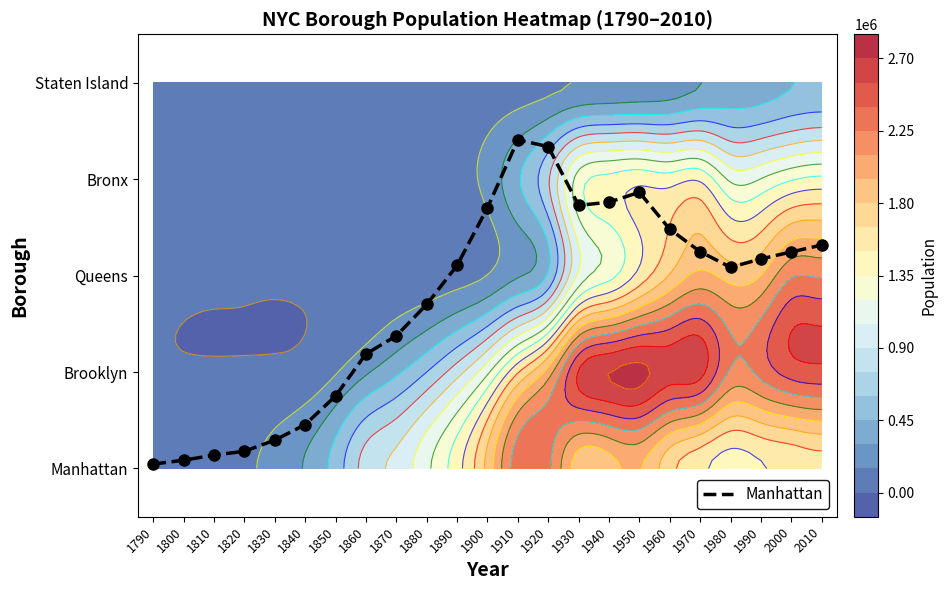

Between 1920 and 1860, which is larger?

1920